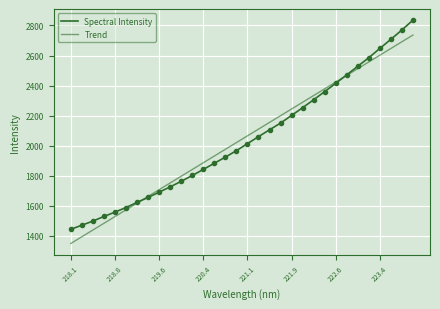

Approximately how many times larger is the value at 219.6 compared to 218.1?

1.2